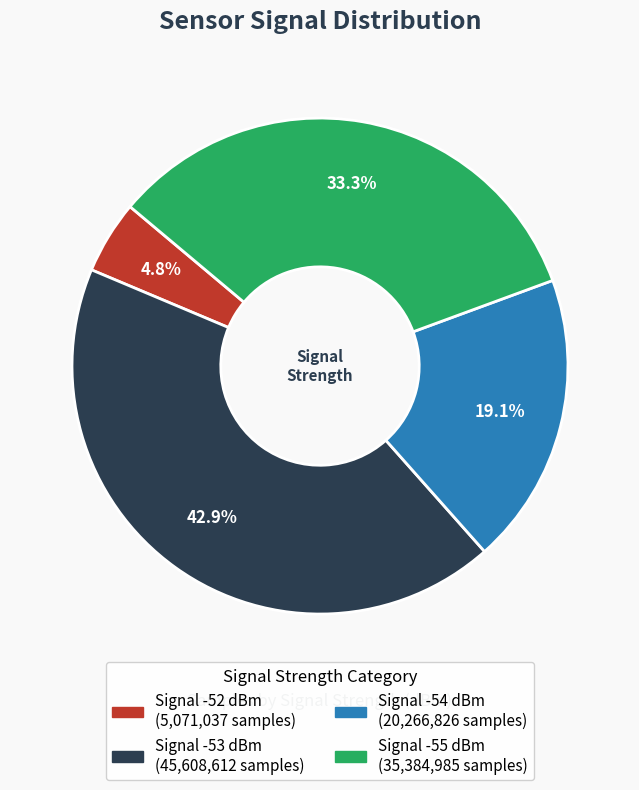

Is there any slice that represents more than half of the pie?

No